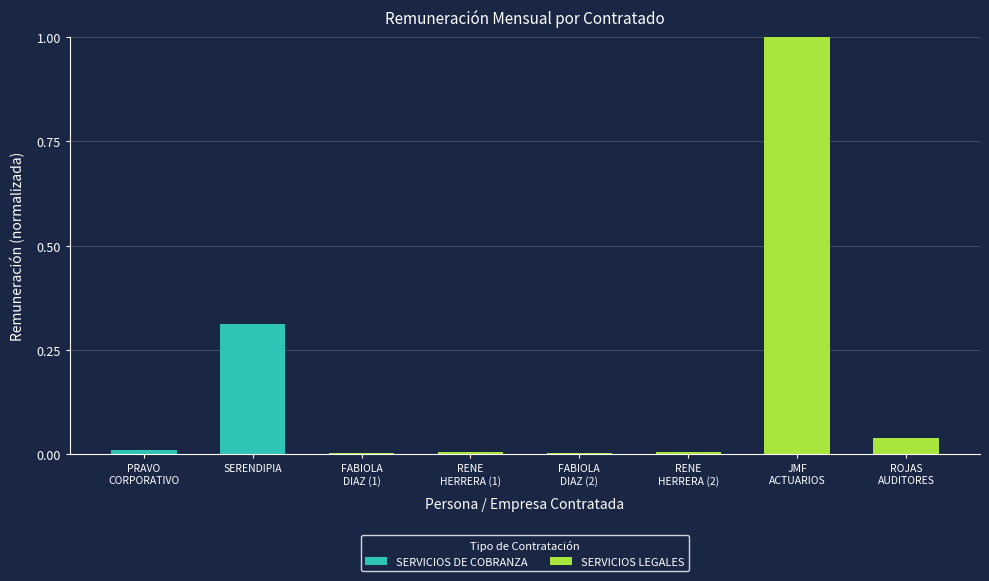

What is the highest value of the SERVICIOS DE COBRANZA series?

0.3